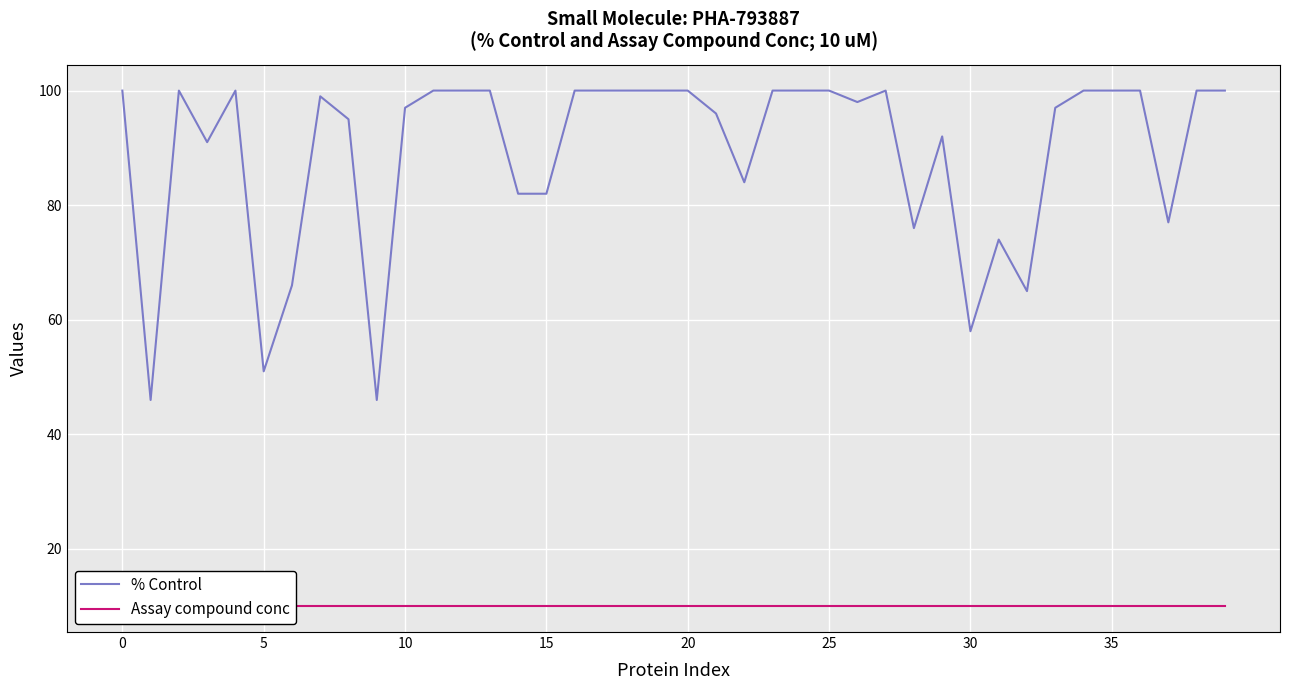

What is the minimum value for % Control?

46